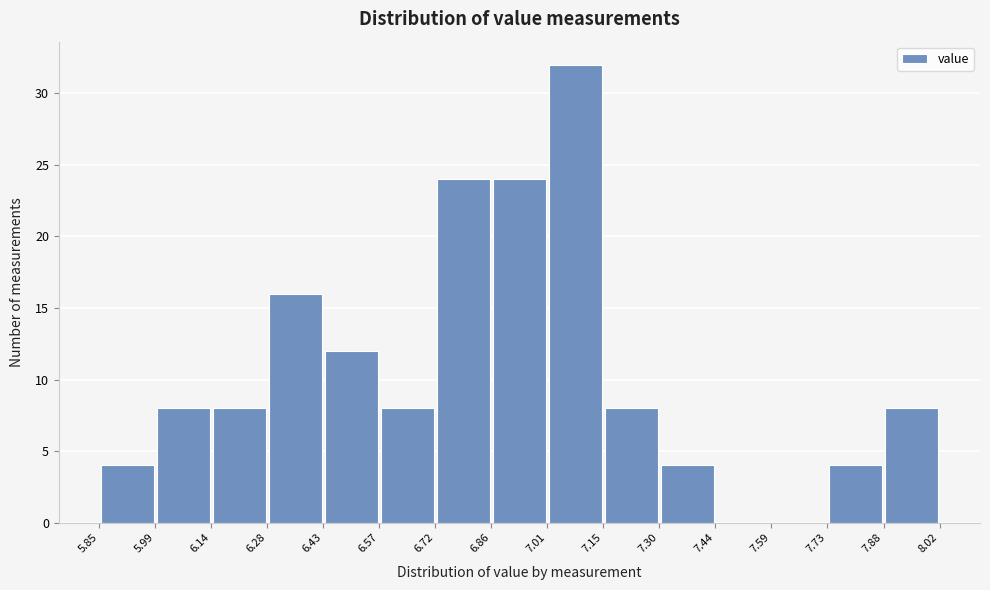

Reading left to right, transcribe this chart: for each bar, give the range it covers on the x-axis and its height. The values are not printed on the chart, so give them approximately, as read against the axis.

5.85 to 5.99: 4
5.99 to 6.14: 8
6.14 to 6.28: 8
6.28 to 6.43: 16
6.43 to 6.57: 12
6.57 to 6.72: 8
6.72 to 6.86: 24
6.86 to 7.01: 24
7.01 to 7.15: 32
7.15 to 7.30: 8
7.30 to 7.44: 4
7.44 to 7.59: 0
7.59 to 7.73: 0
7.73 to 7.88: 4
7.88 to 8.02: 8